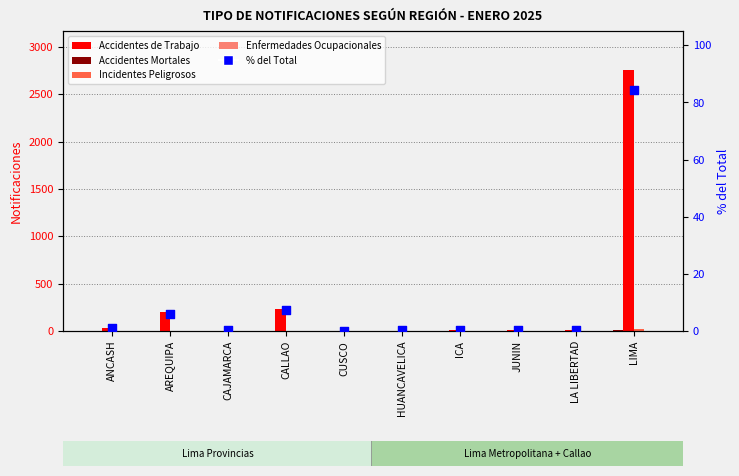

At which category is the sum across all series the highest?

LIMA